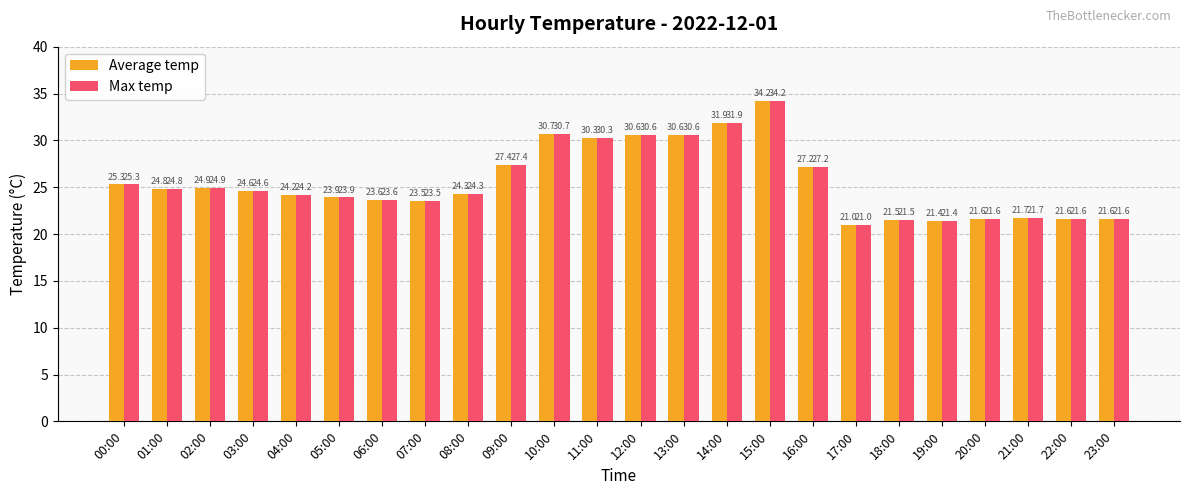

What is the approximate value of Average temp at 10:00?

30.7